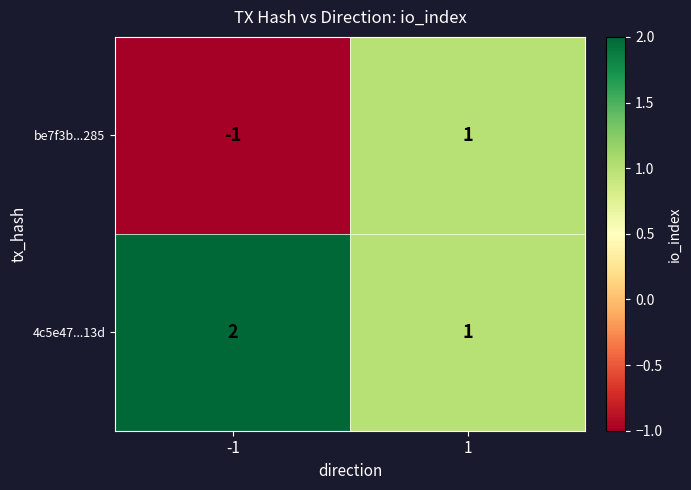

List the series in order of their overall mean, lowest first.

be7f3b...285, 4c5e47...13d